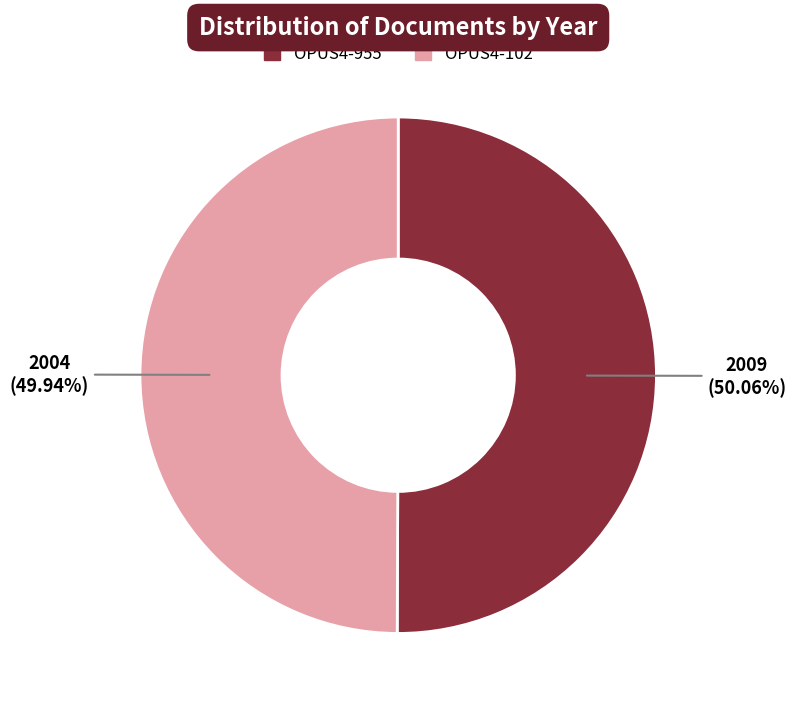

Is there any slice that represents more than half of the pie?

Yes